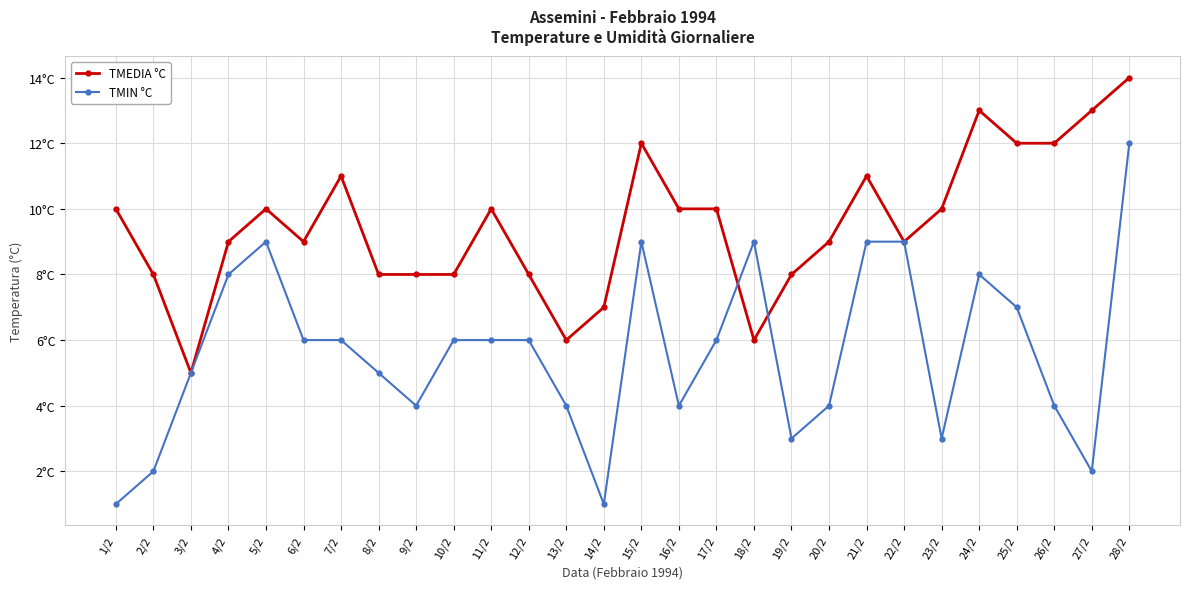

Reading left to right, extract all data points from this chart.

TMEDIA °C: 10	8	5	9	10	9	11	8	8	8	10	8	6	7	12	10	10	6	8	9	11	9	10	13	12	12	13	14
TMIN °C: 1	2	5	8	9	6	6	5	4	6	6	6	4	1	9	4	6	9	3	4	9	9	3	8	7	4	2	12